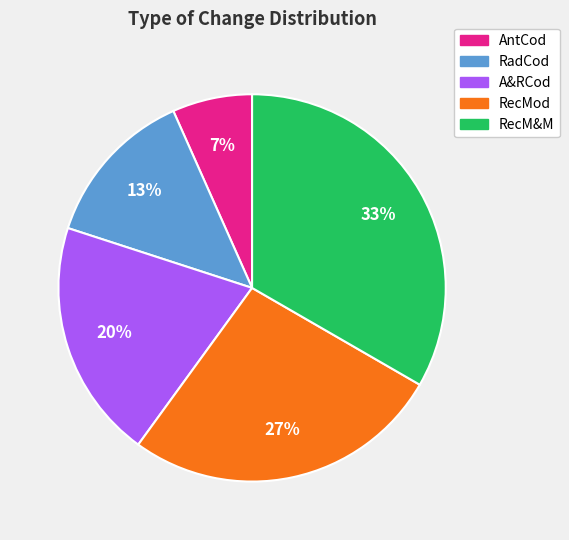

To the nearest percent, what portion does RecMod represent?

27%